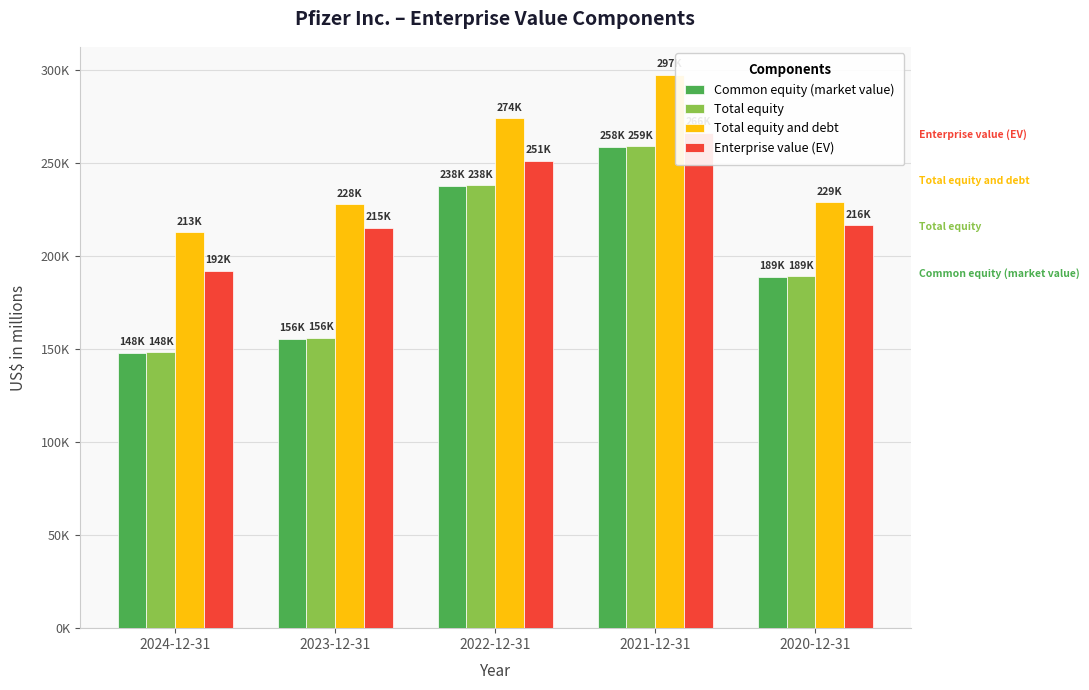

At how many categories does at least one series exceed 291434?

1